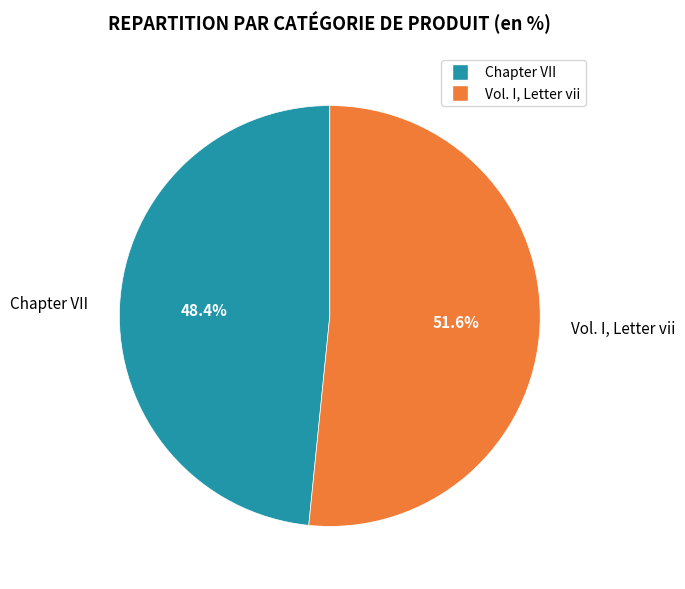

Count the number of slices in the pie.

2